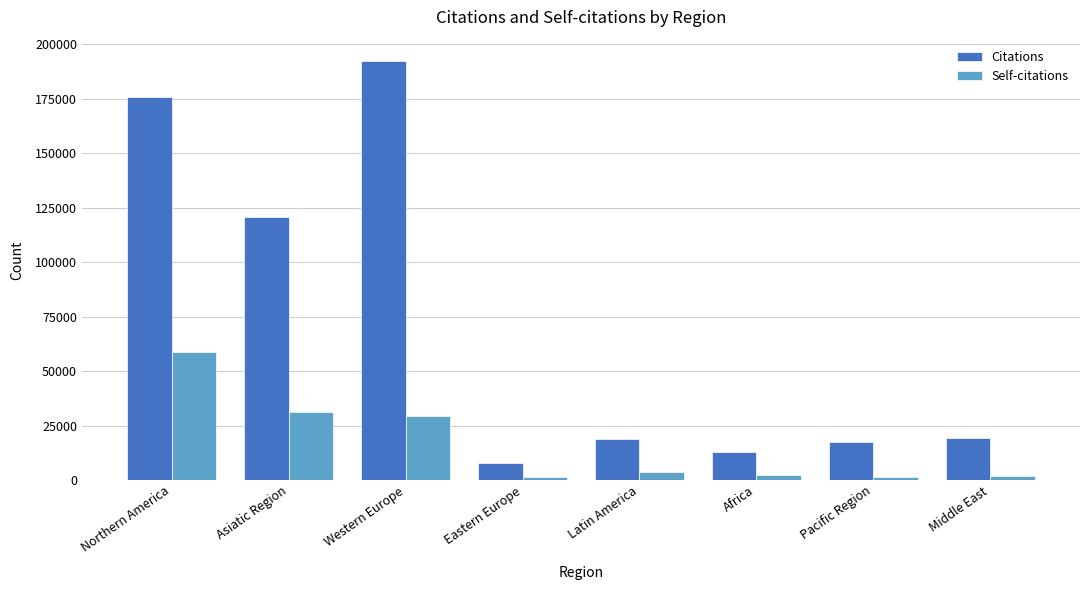

What value does the Self-citations series have at Eastern Europe, to the nearest 50?

1550